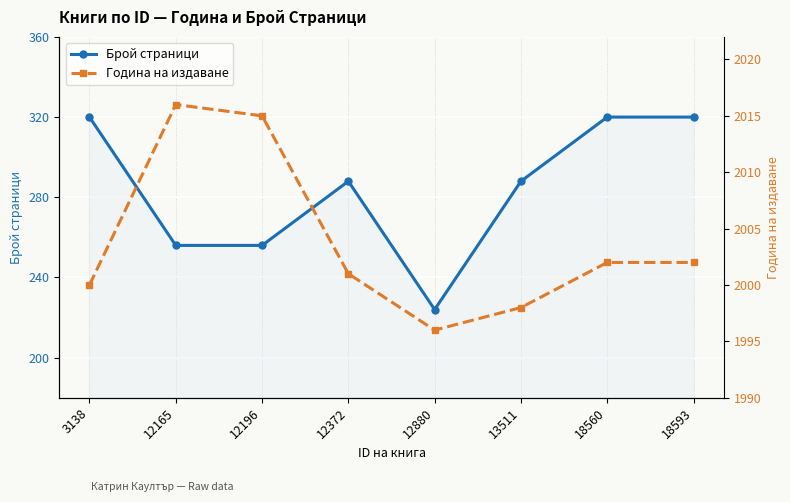

What are all the series names shown in the legend?

Брой страници, Година на издаване